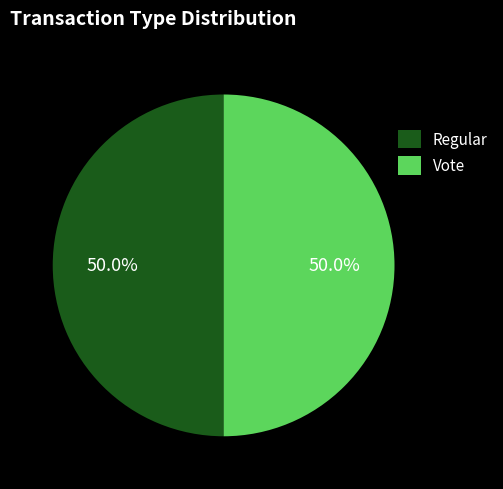

True or false: Vote accounts for 41% of the total.

False